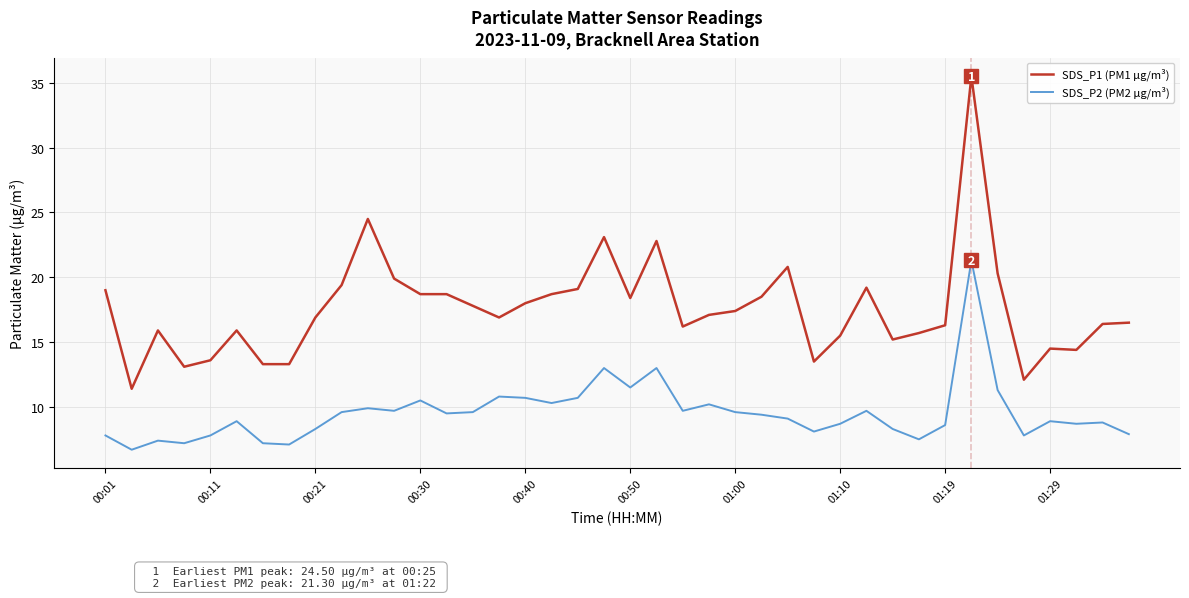

Which series has the largest total across all categories?

SDS_P1 (PM1 µg/m³)